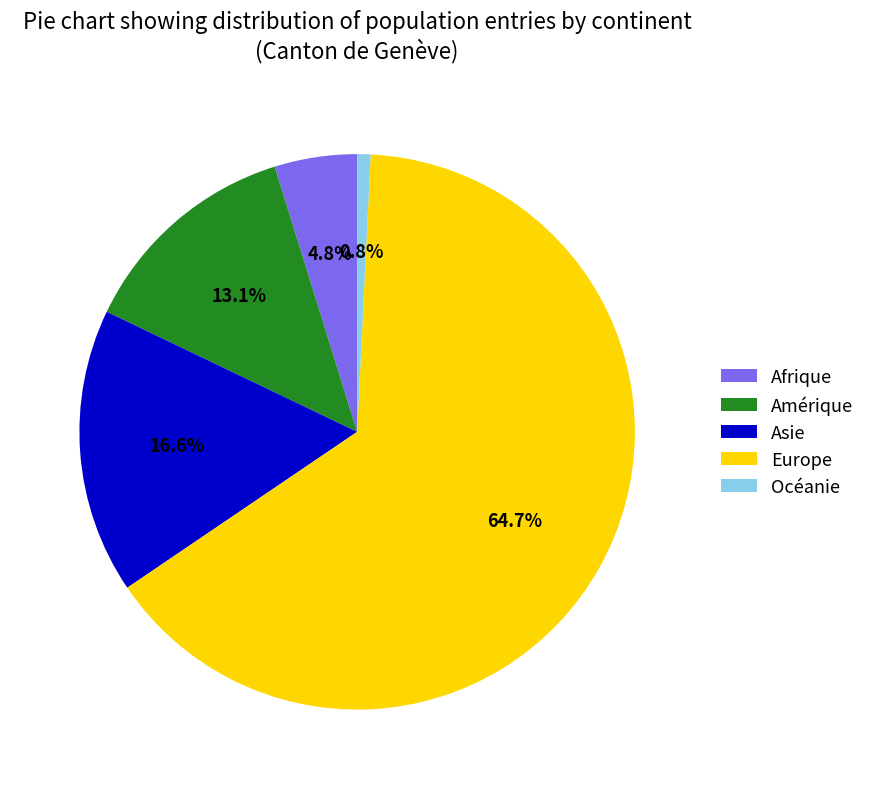

To the nearest percent, what is the difference between the Océanie and Afrique slice percentages?

4%